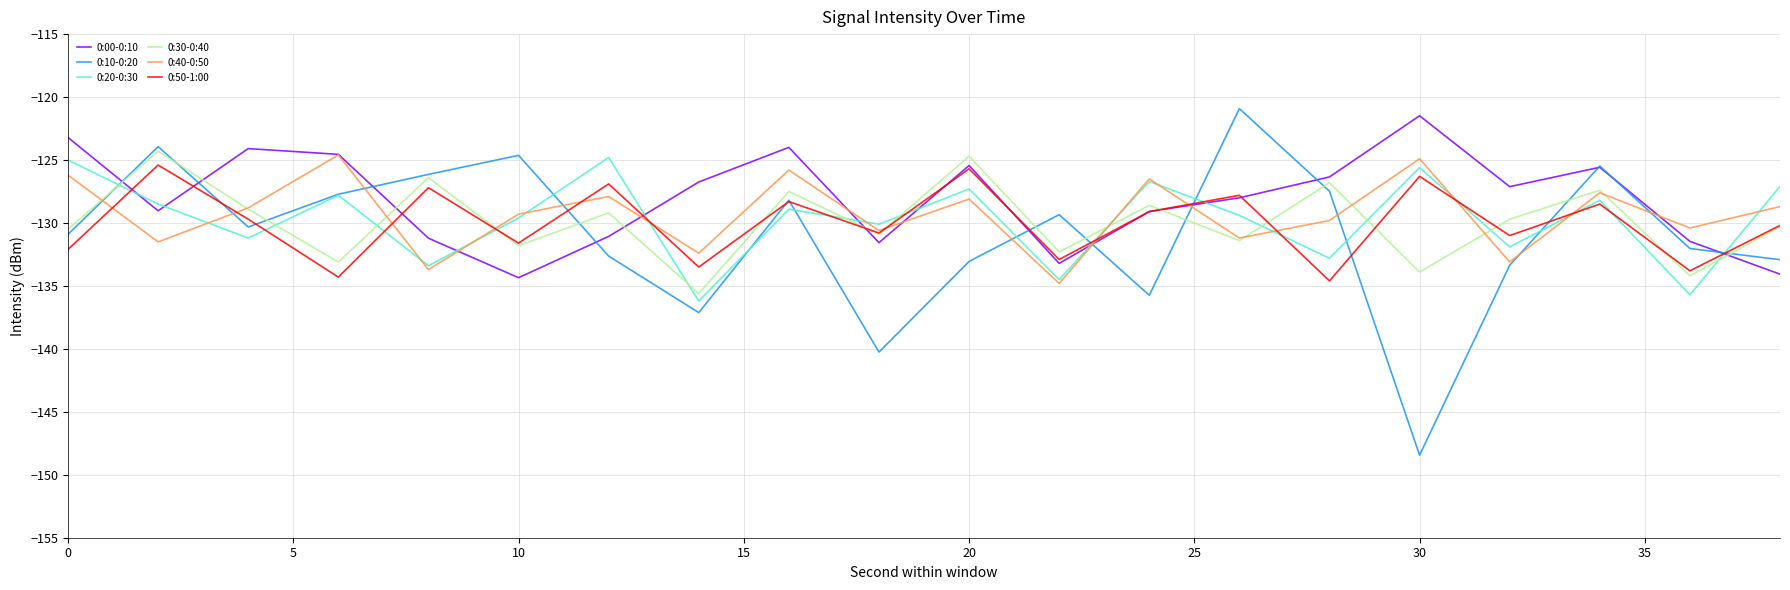

What are all the series names shown in the legend?

0:00-0:10, 0:10-0:20, 0:20-0:30, 0:30-0:40, 0:40-0:50, 0:50-1:00